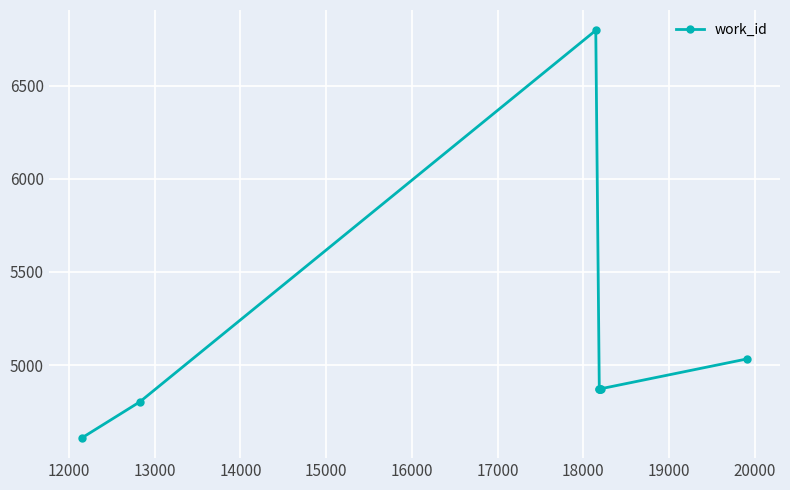

What is the value of the 6th point from the left?

4873